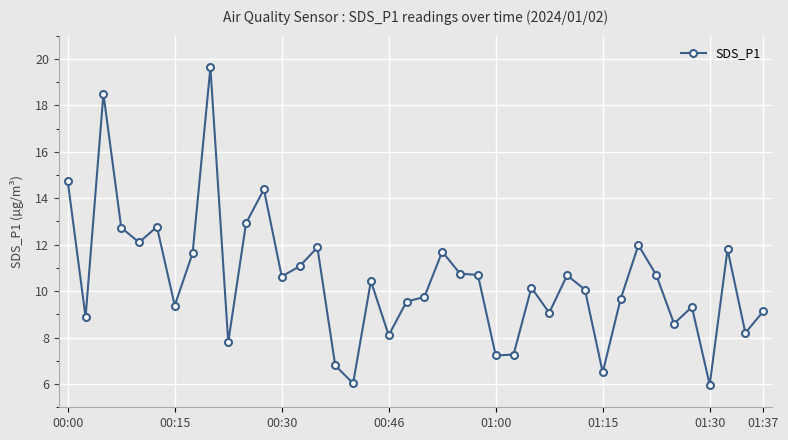

What is the smallest value displayed?

6.0